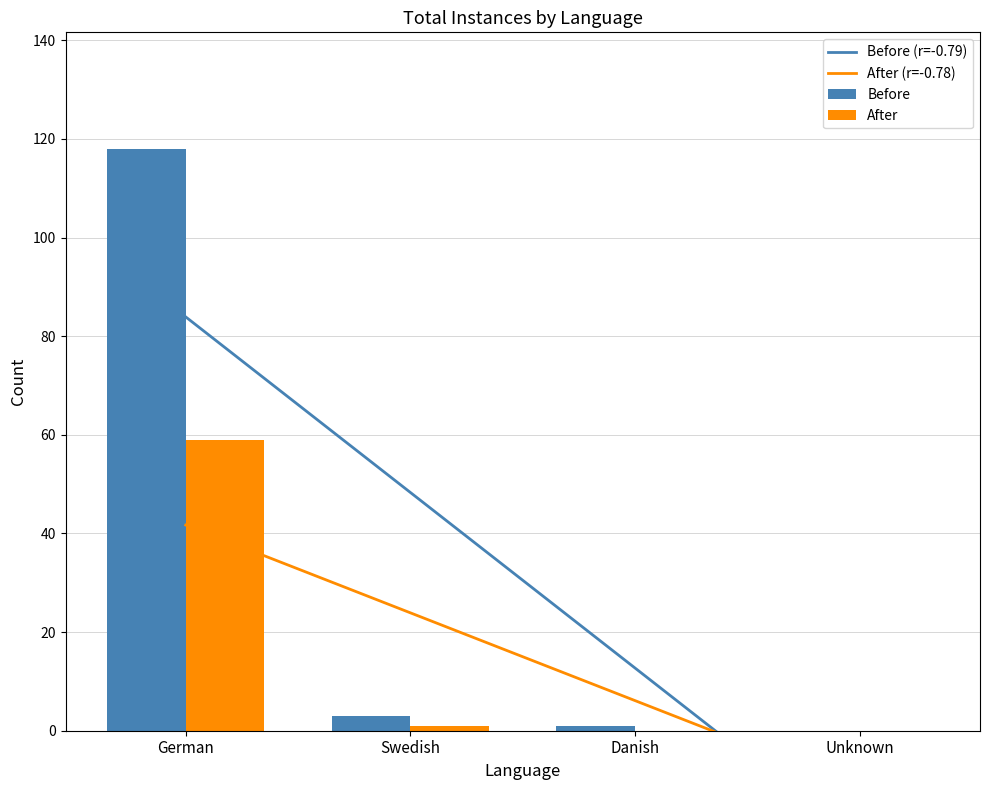

At which category is the sum across all series the highest?

German